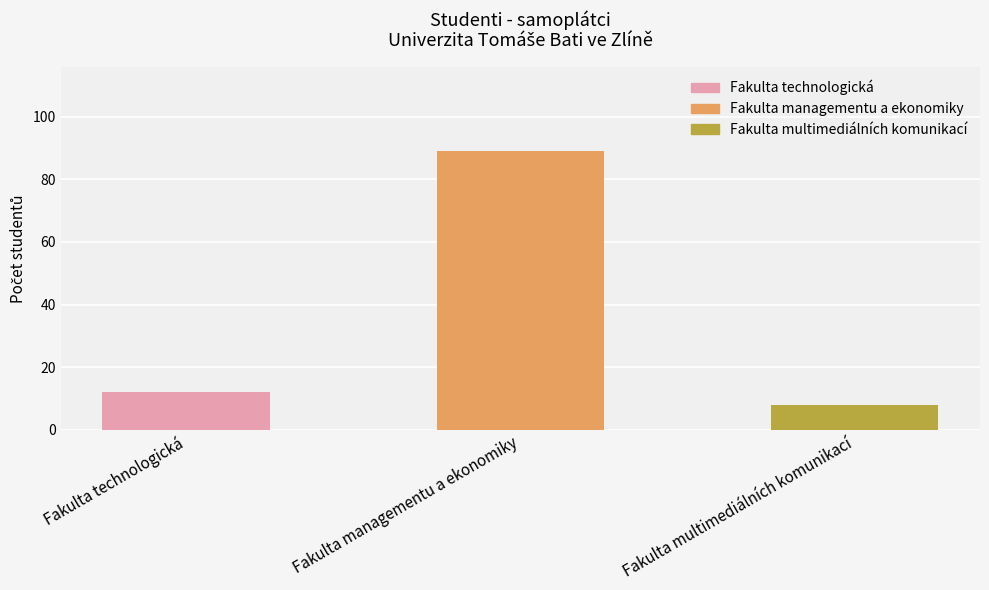

List the labels in order of value, smallest first.

Fakulta multimediálních komunikací, Fakulta technologická, Fakulta managementu a ekonomiky